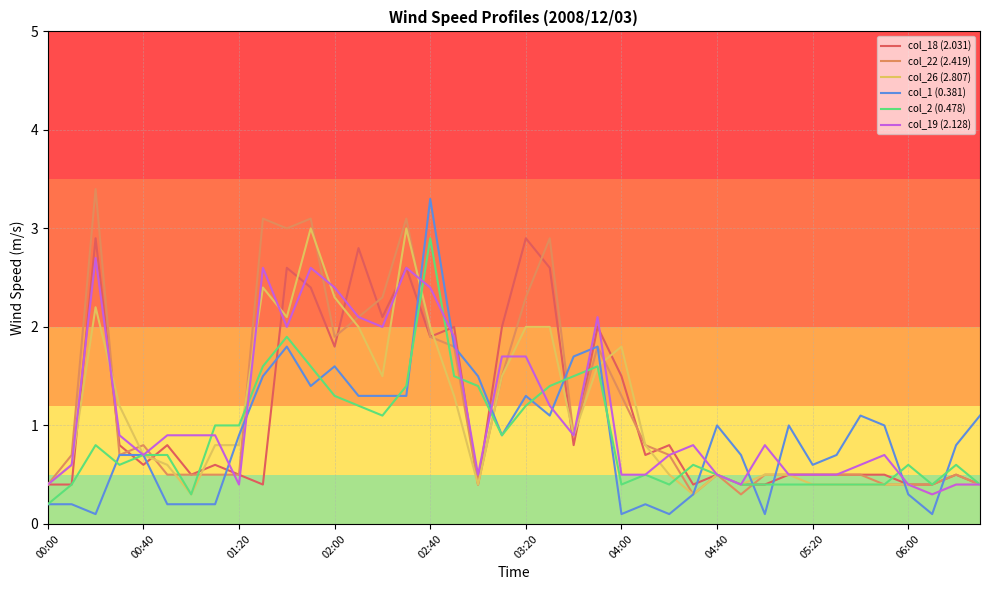

Does the chart display data point markers on the line(s)?

No